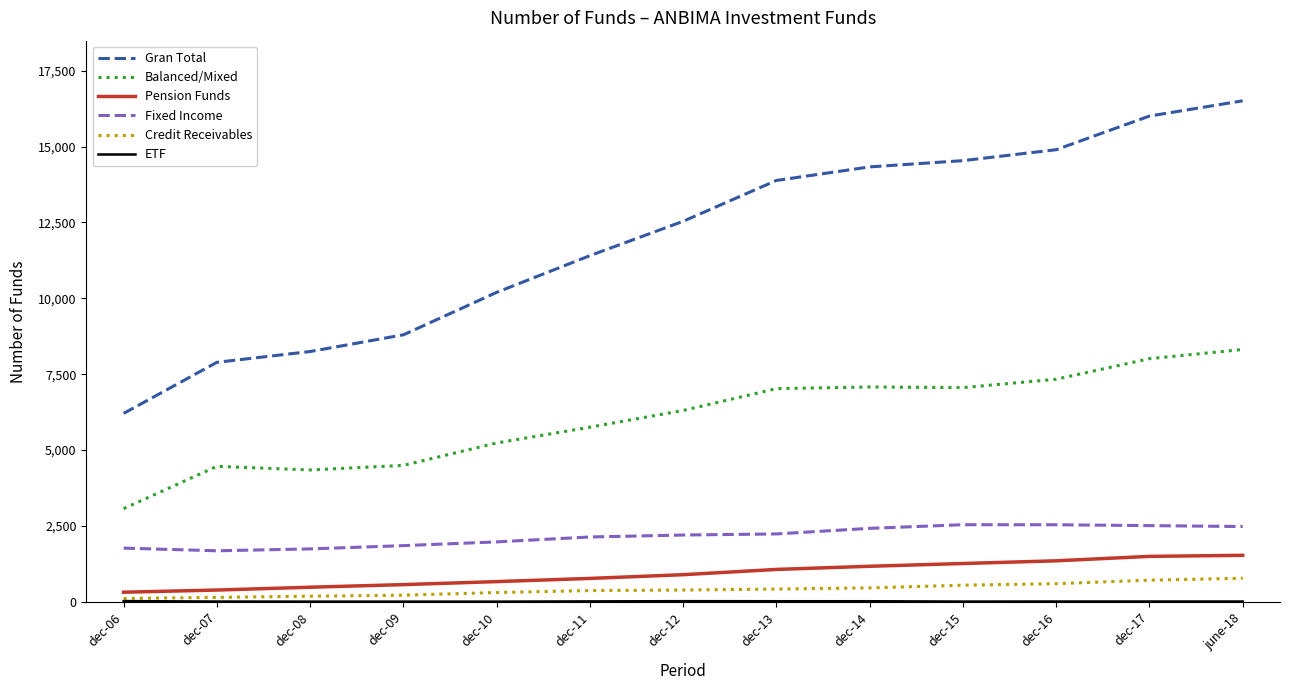

Is the value of Pension Funds at dec-13 greater than the value of Gran Total at dec-10?

No